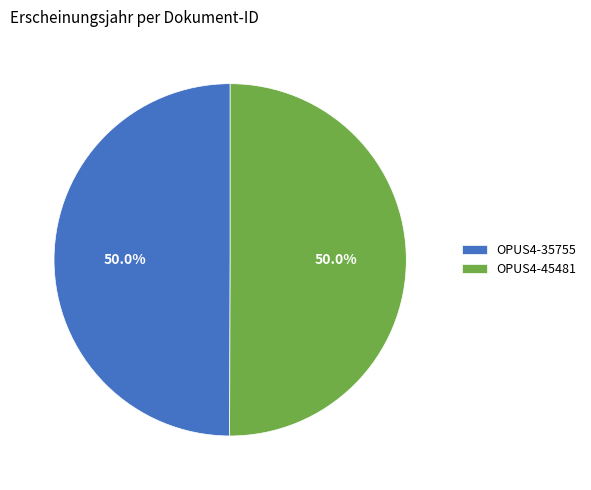

Combined, what portion of the pie is OPUS4-35755 and OPUS4-45481?

100.0%